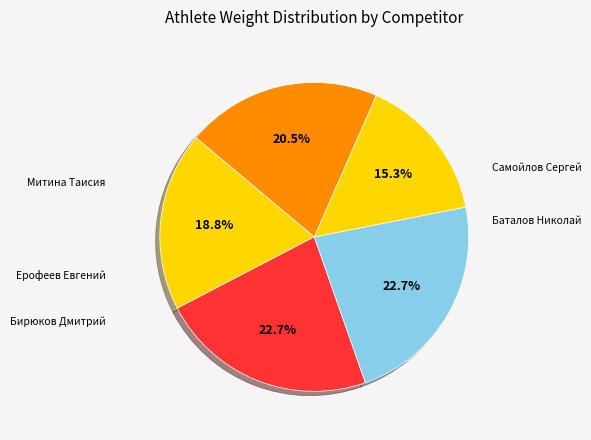

How many slices are in this pie chart?

5